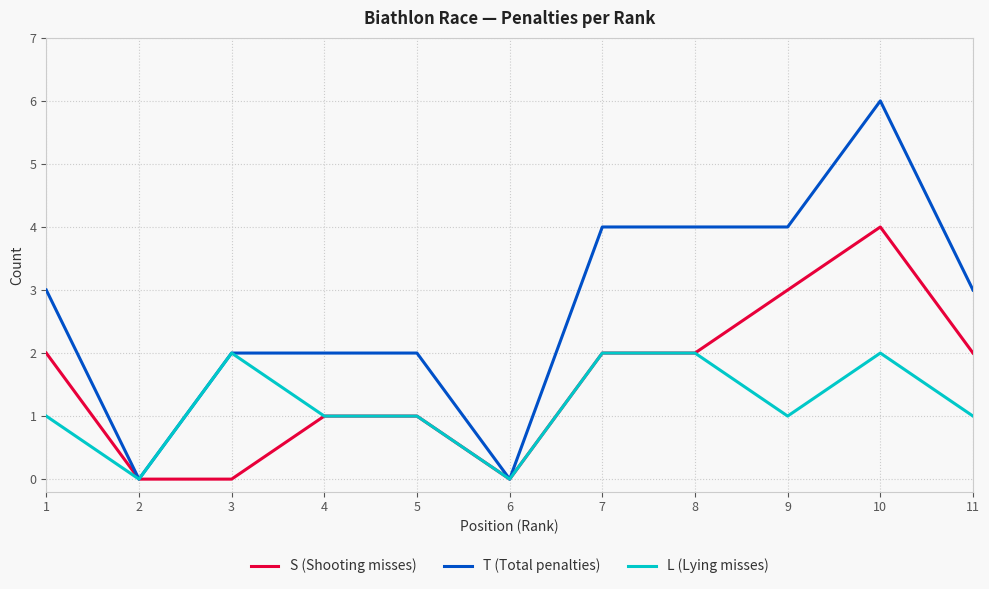

Is the value of T (Total penalties) at 8 greater than the value of S (Shooting misses) at 2?

Yes